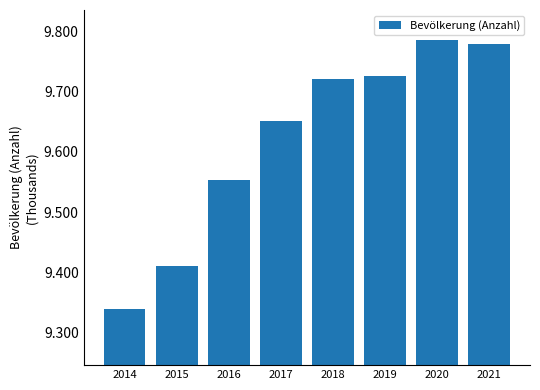

Are the bars horizontal?

No